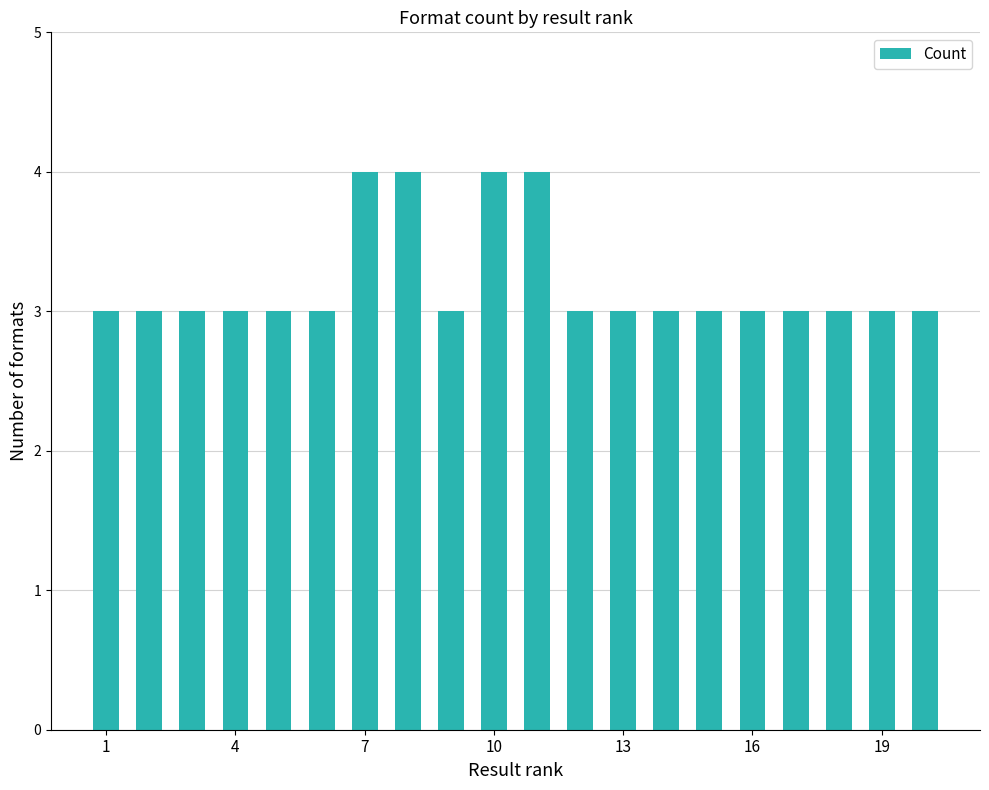

Reading left to right, what are all the values shown in this chart?

3	3	3	3	3	3	4	4	3	4	4	3	3	3	3	3	3	3	3	3